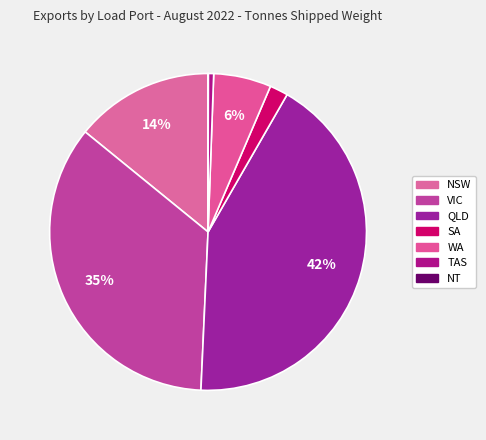

True or false: VIC accounts for 24% of the total.

False